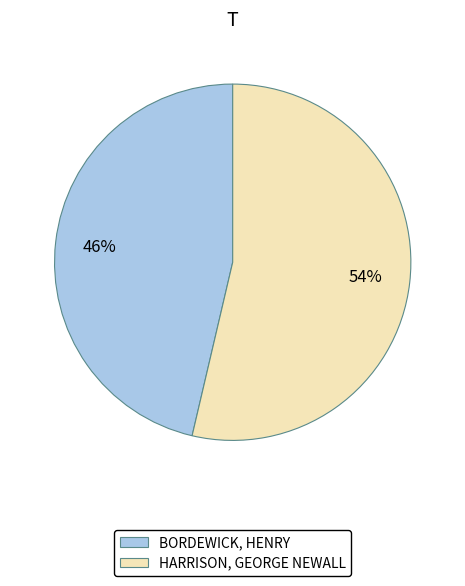

To the nearest percent, what is the average slice percentage?

50%